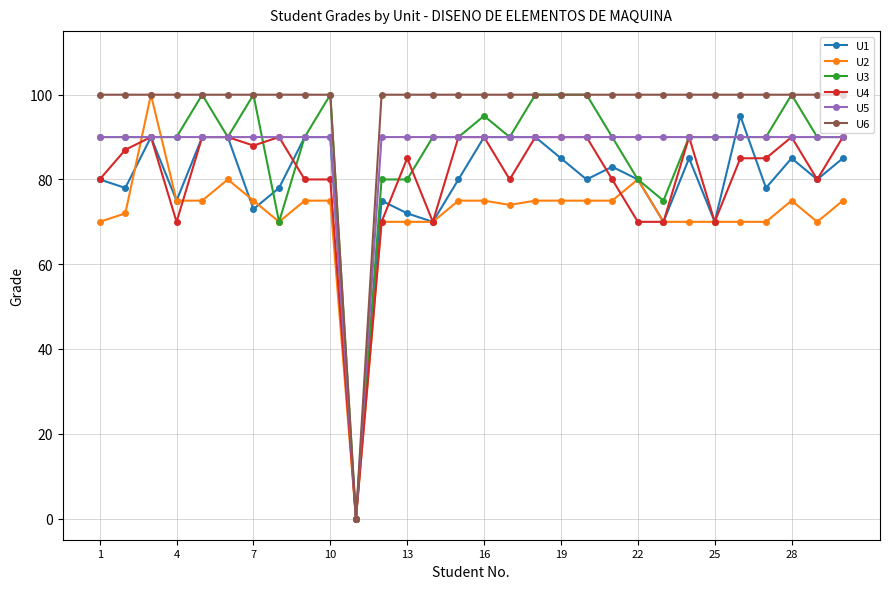

What is the maximum value shown in the chart?

100